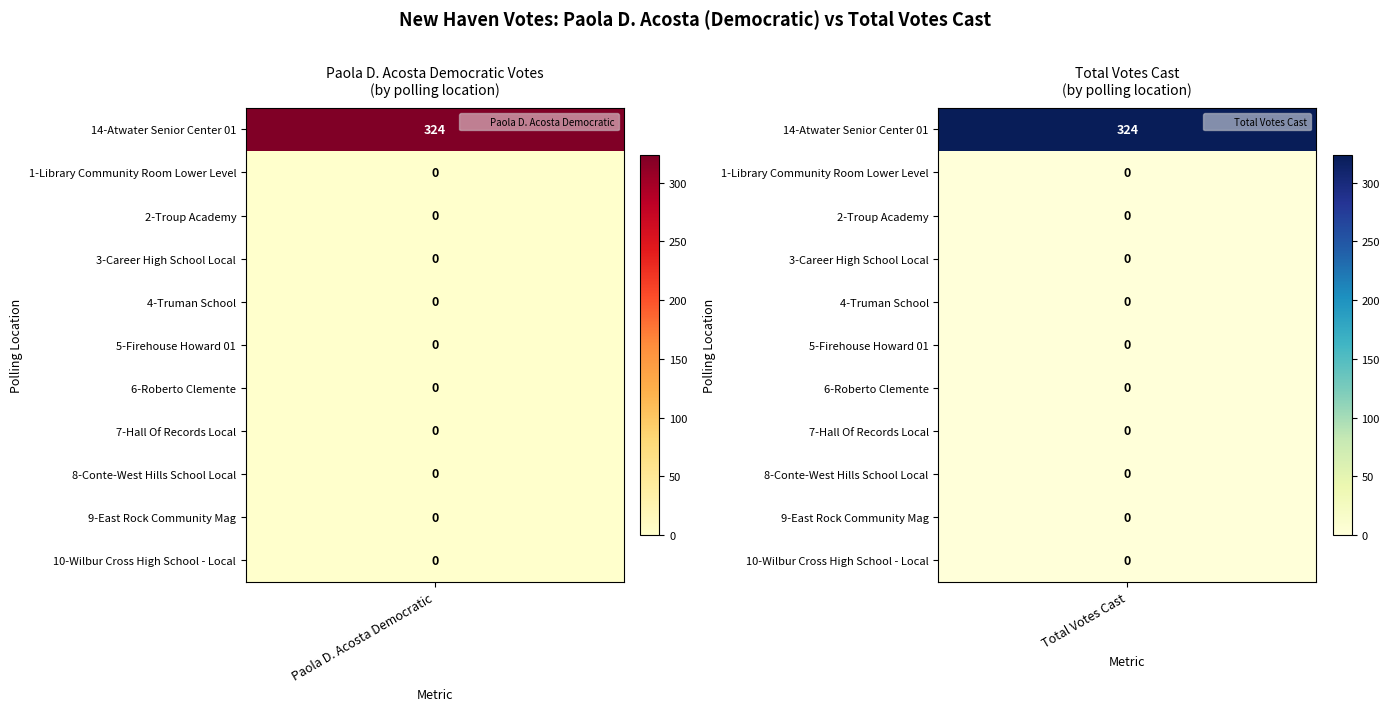

Which series has the widest spread of values?

14-Atwater Senior Center 01